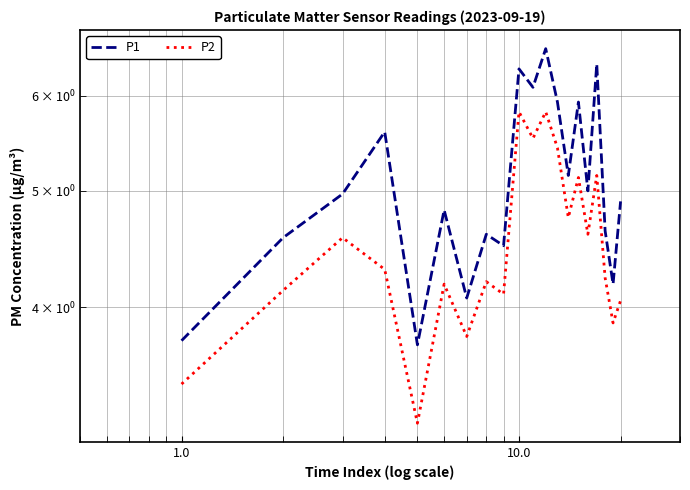

What is the average value of the P1 series?

5.1